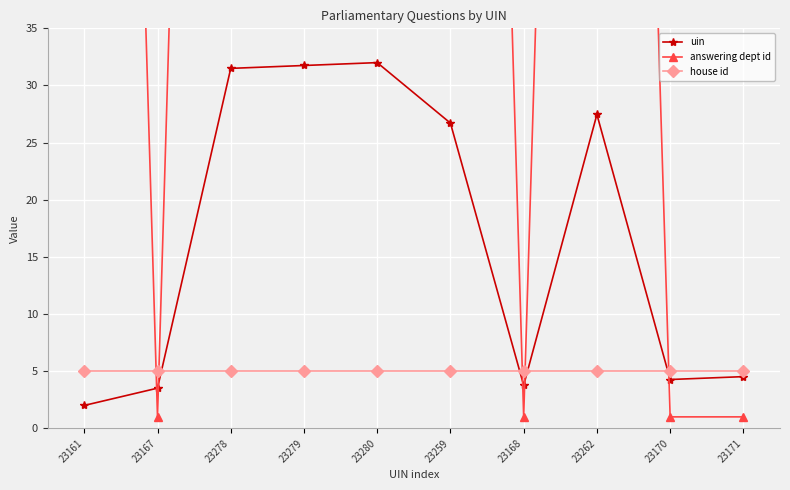

True or false: uin has more than 2 points higher than both neighbors.

False